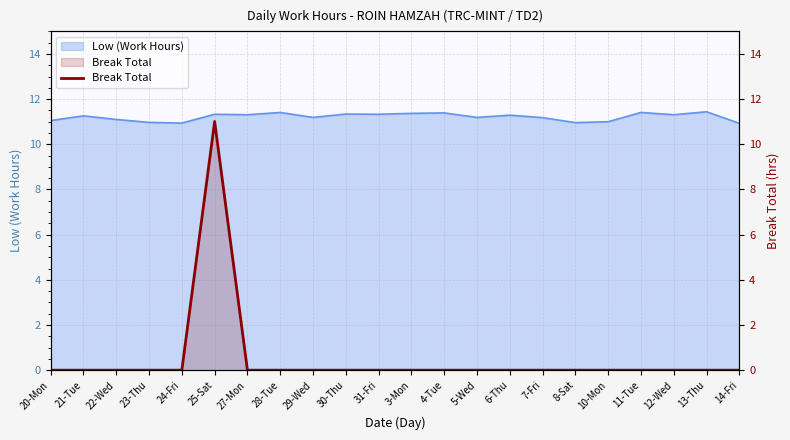

What is the average value?

0.5